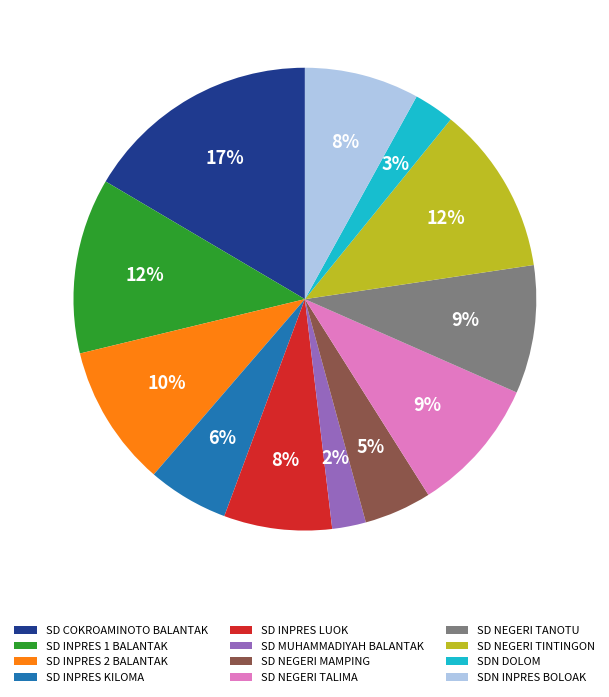

To the nearest percent, what percentage of the pie is SD MUHAMMADIYAH BALANTAK?

2%